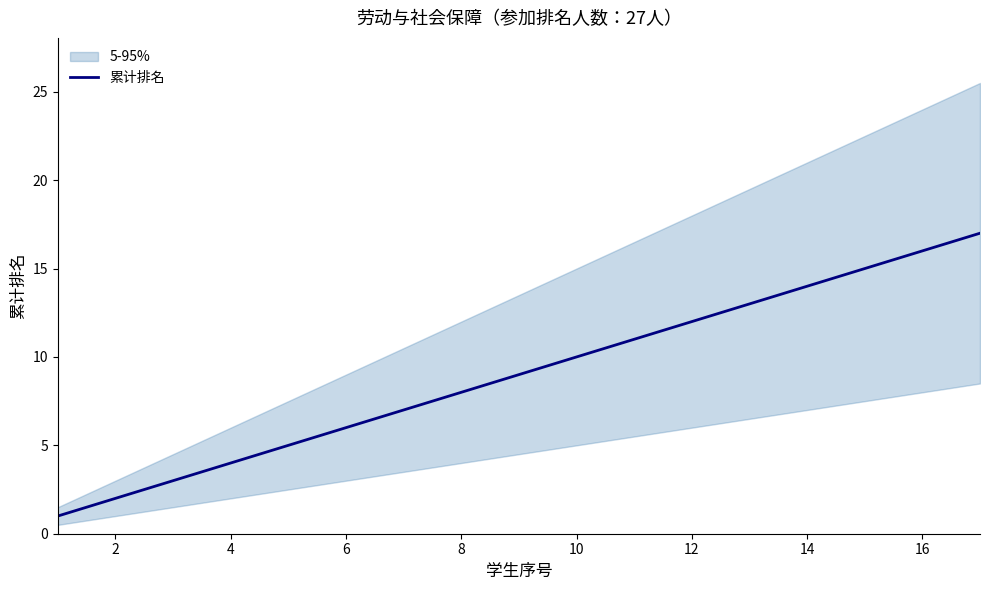

What is the maximum value for 累计排名?

17